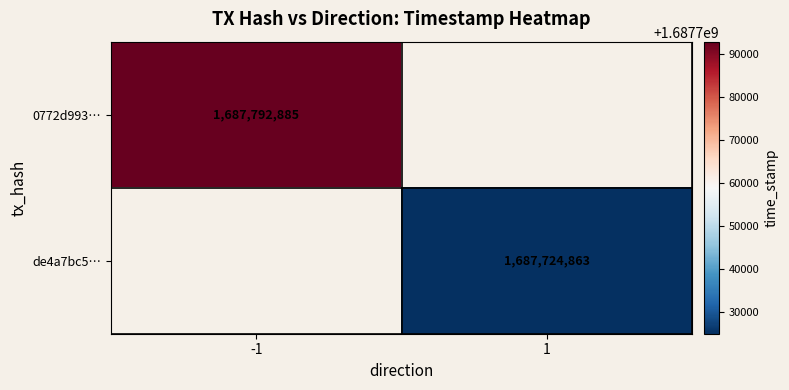

The 0772d993… series shows 2848563607 at -1. True or false?

False